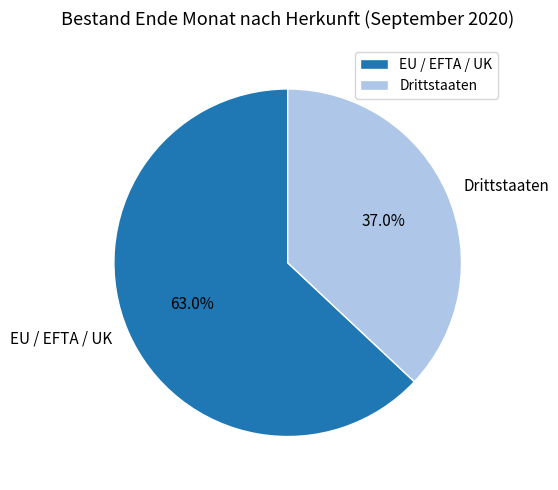

Is it true that EU / EFTA / UK is 73% of the pie?

False